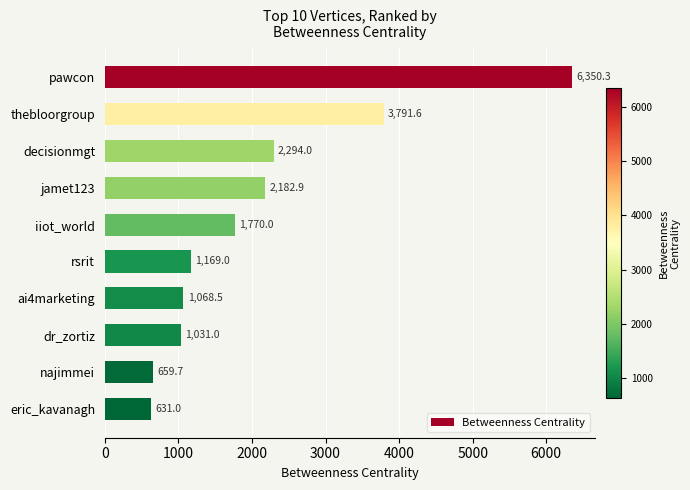

The value at thebloorgroup is 3791.6. True or false?

True